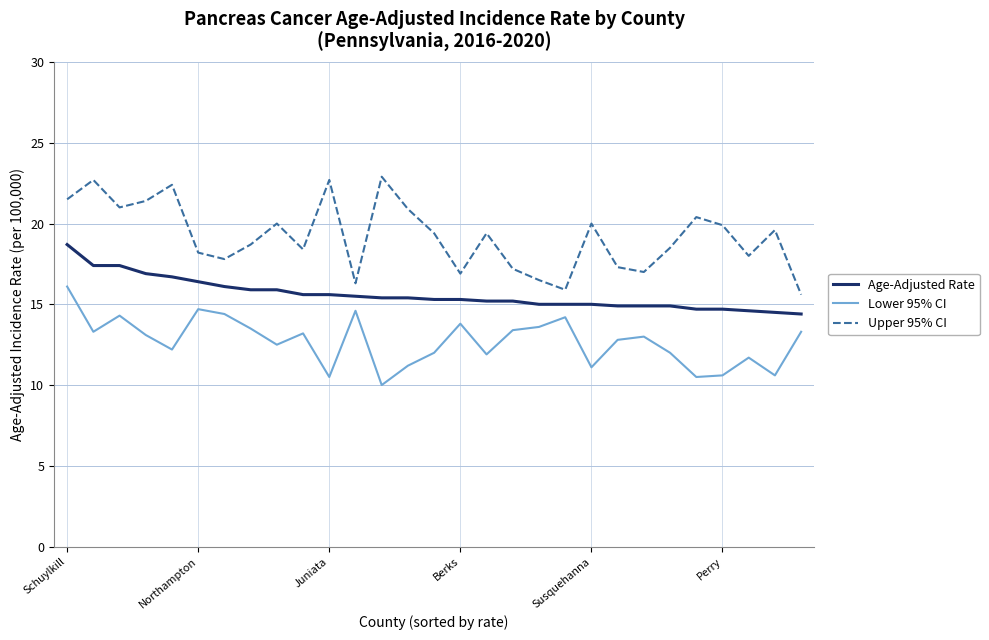

Which series has the largest total across all categories?

Upper 95% CI